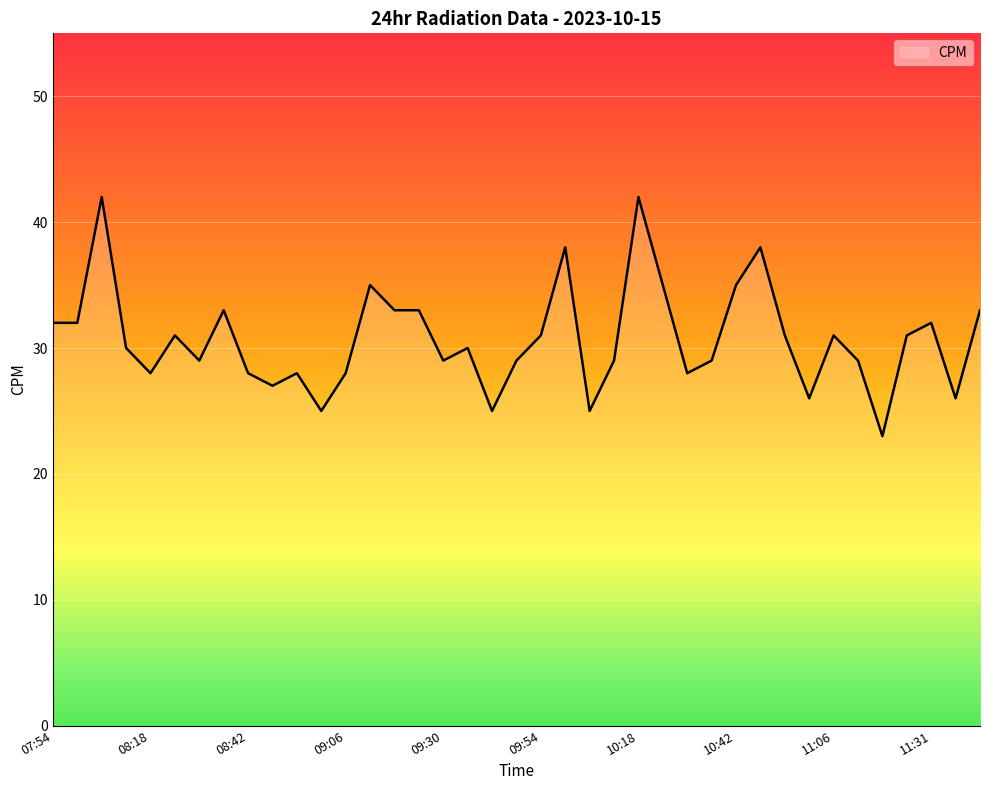

What is the difference between the maximum and minimum values?

19